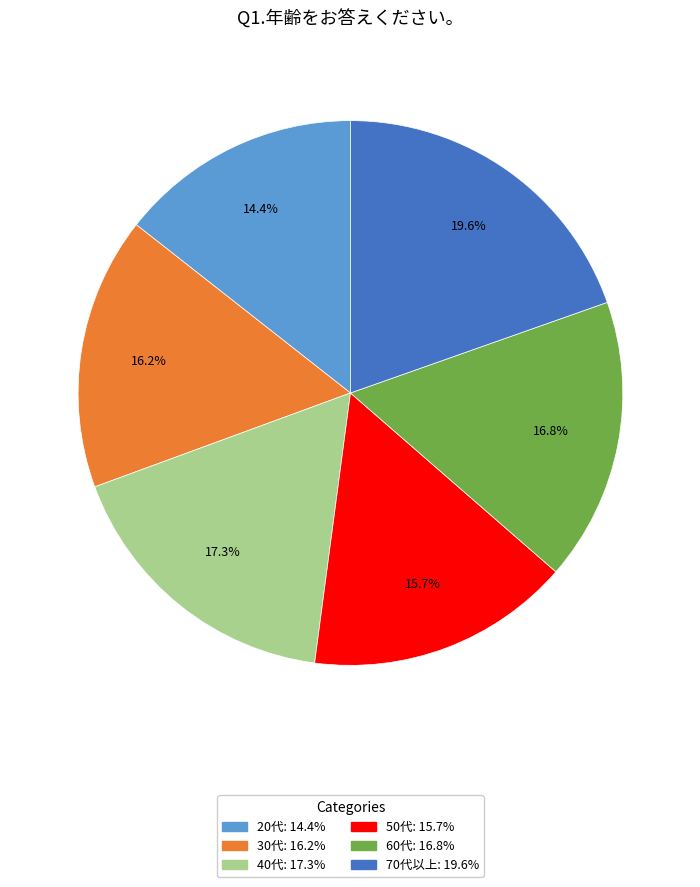

Between 30代 and 40代, which is larger?

40代